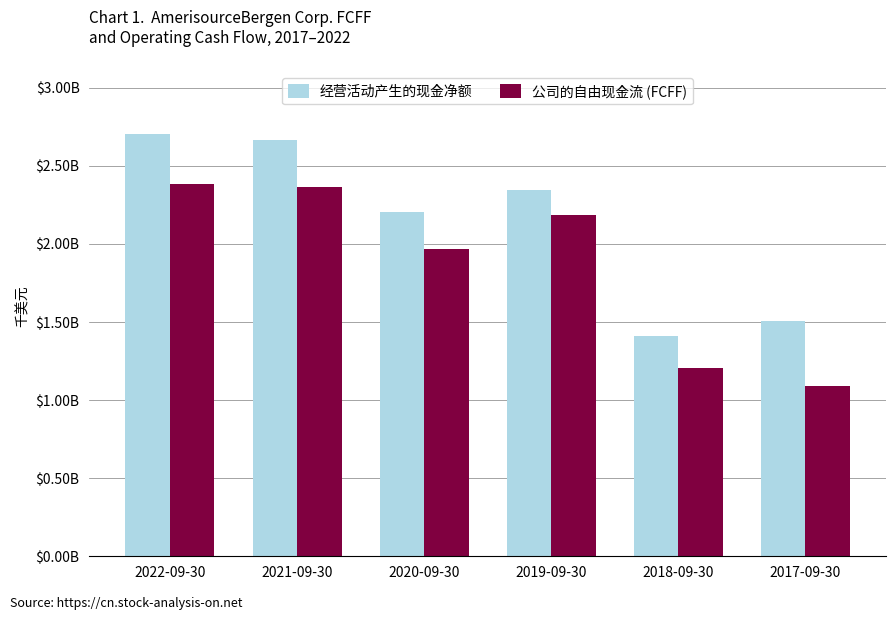

Are the bars grouped side by side (vs. stacked)?

Yes